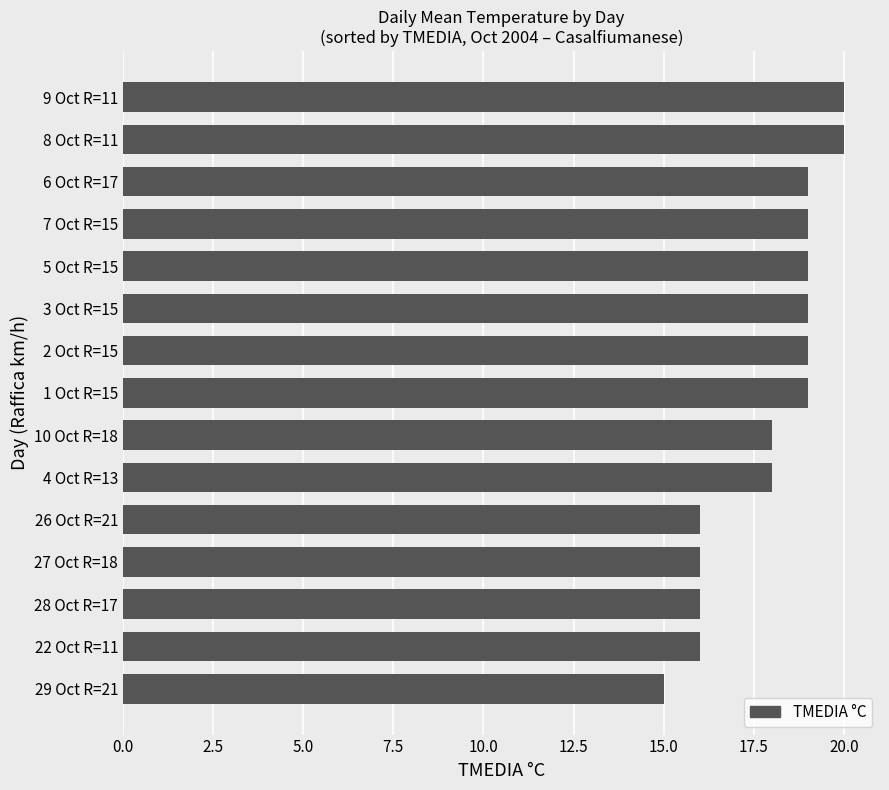

How many values are below 19?

7